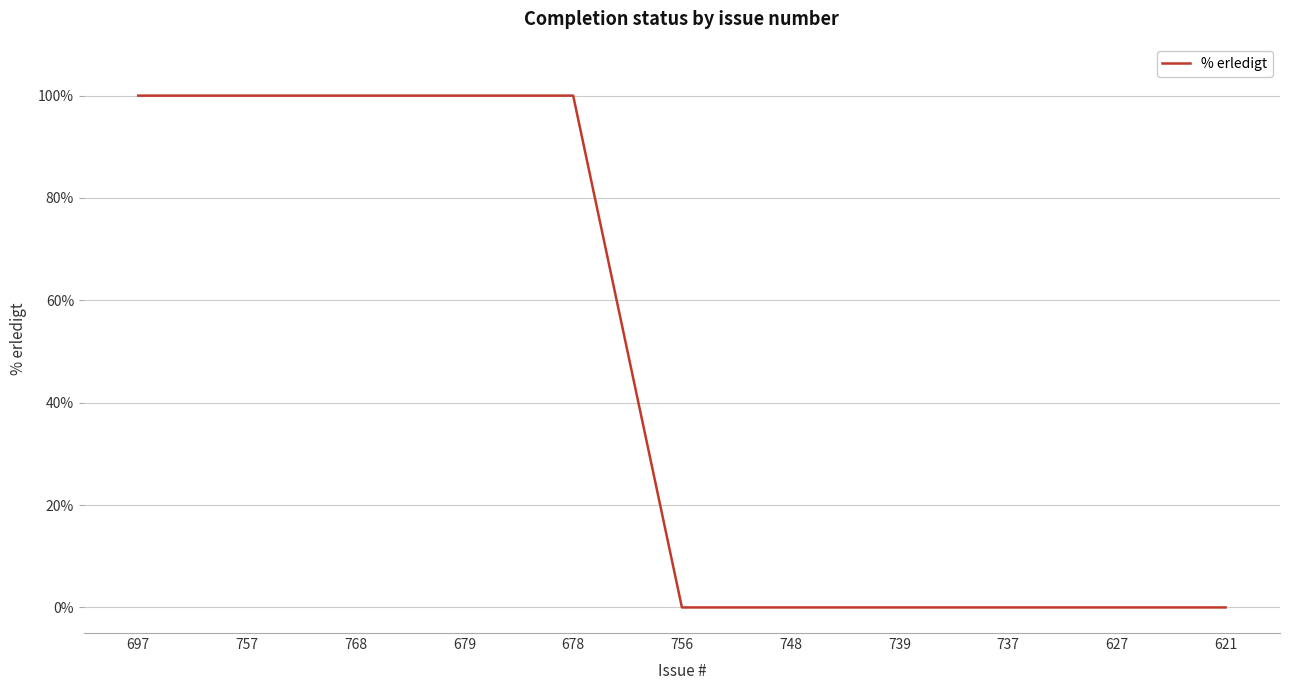

Reading left to right, list all the values displayed in this chart.

100	100	100	100	100	0	0	0	0	0	0